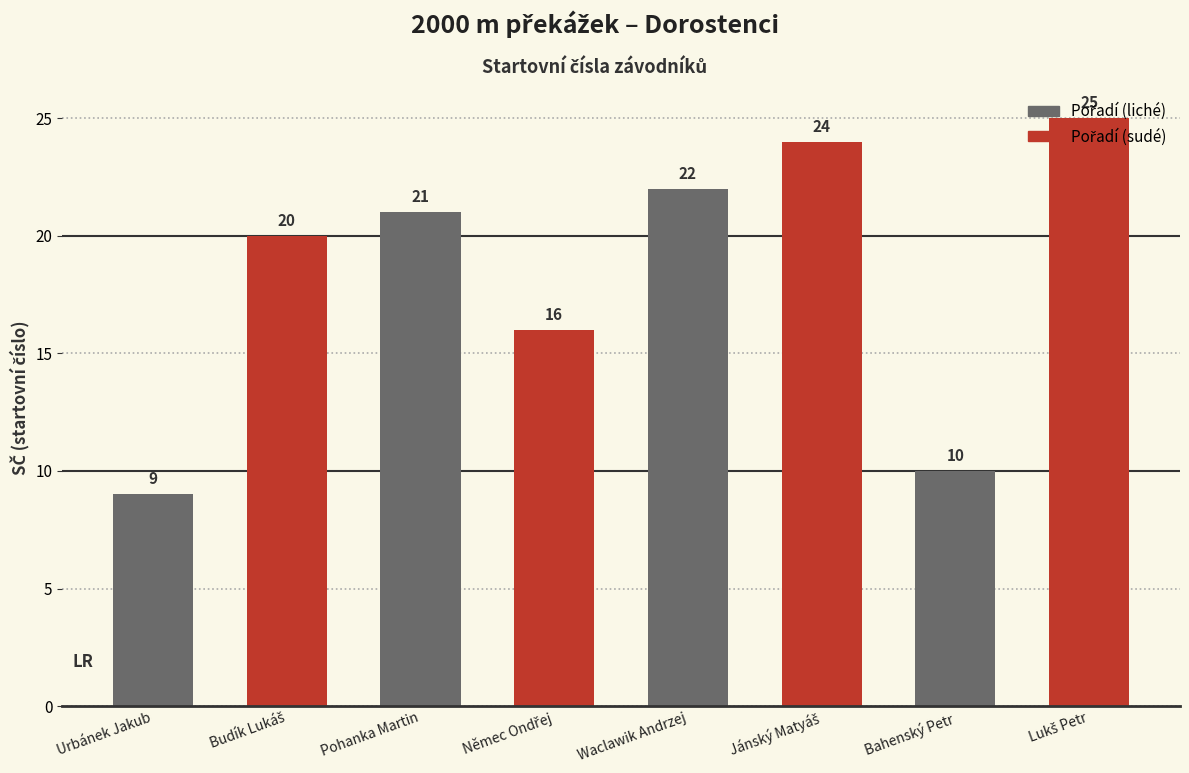

What is the value of the 2nd bar from the left?

20